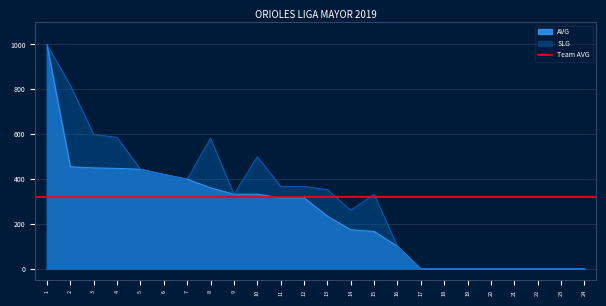

Is it true that AVG equals 100 at 16?

True